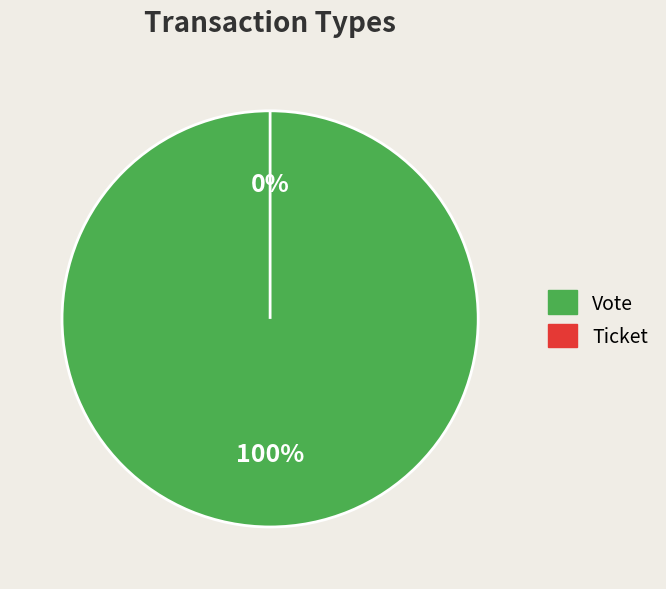

What portion of the pie excludes Ticket?

100.0%